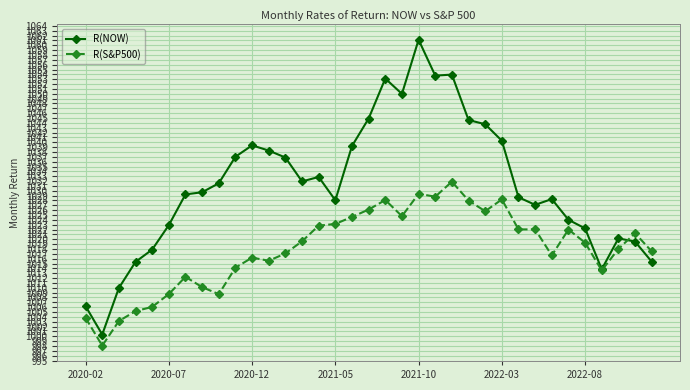

What is the greatest value displayed?

1061.1